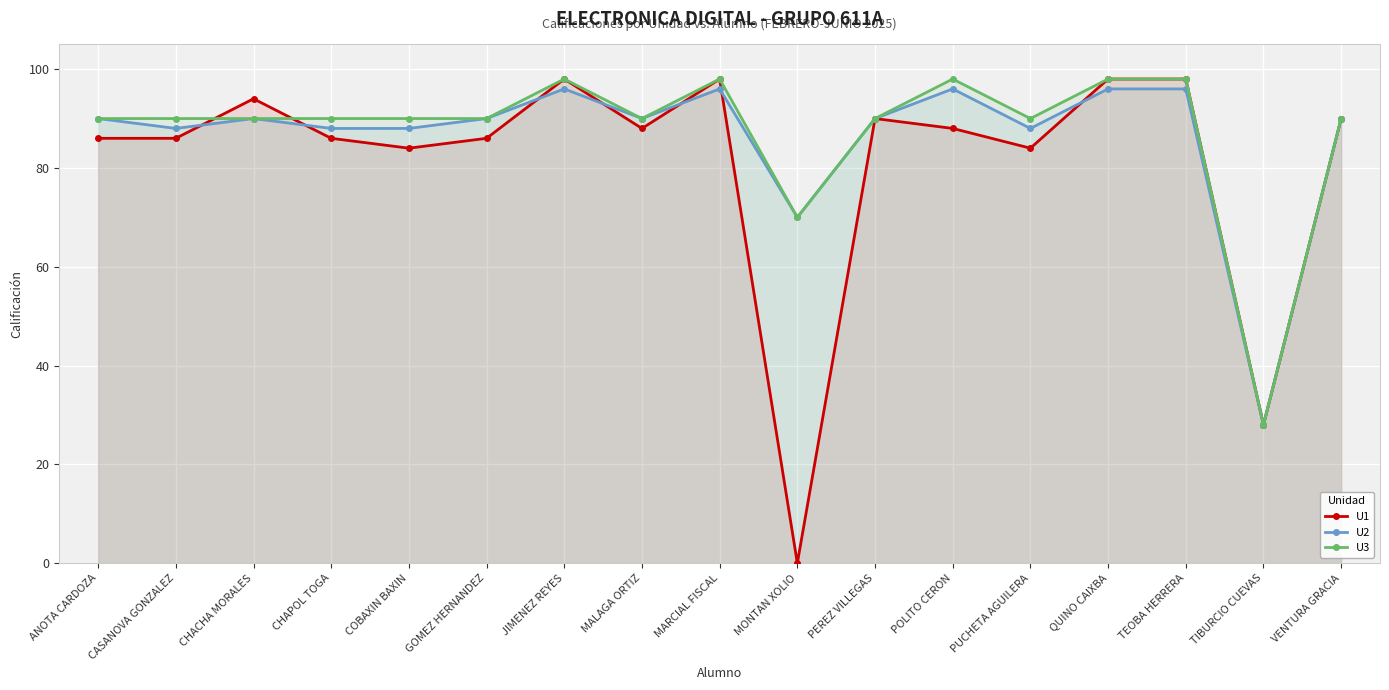

How many times do U2 and U1 cross each other?

7